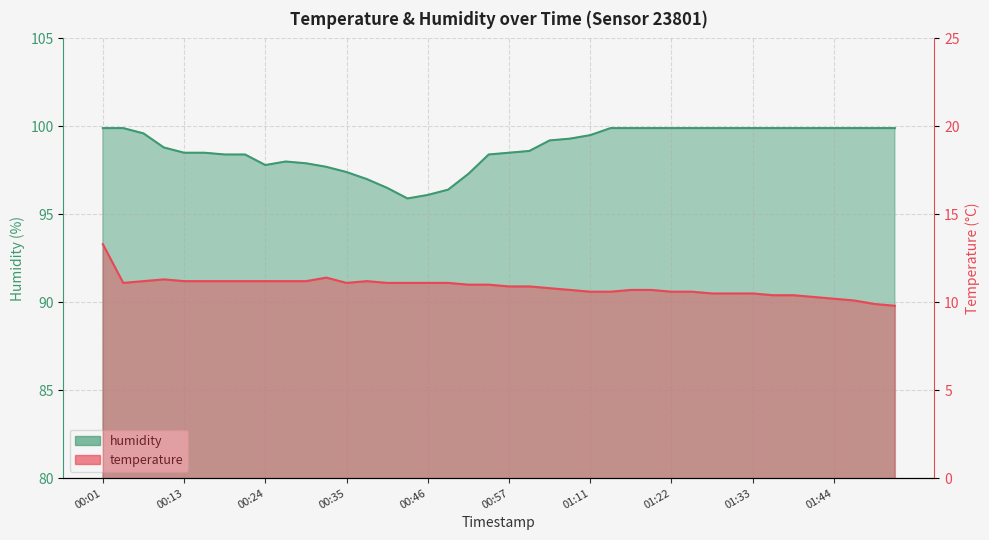

How many lines are shown in the chart?

2